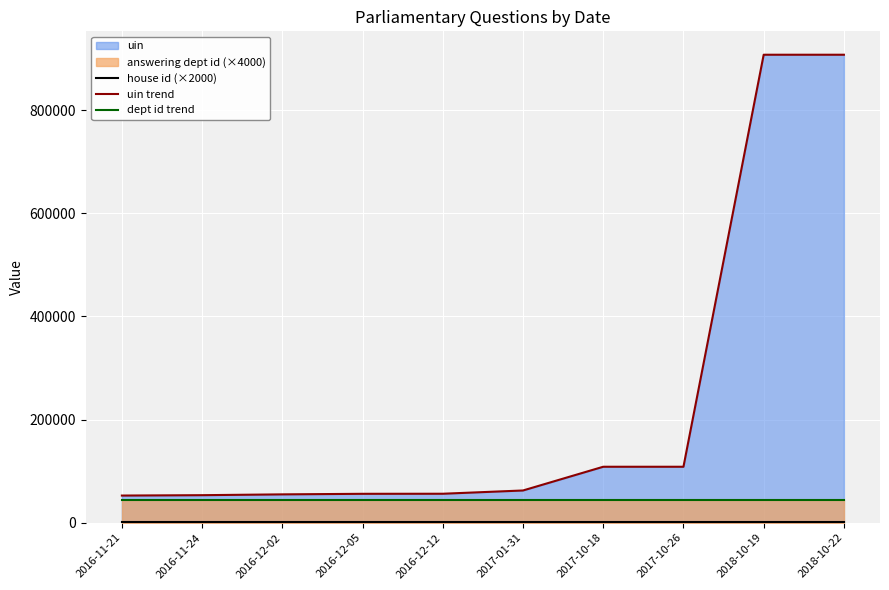

True or false: uin trend has a value of 85464 at 2016-11-24.

False